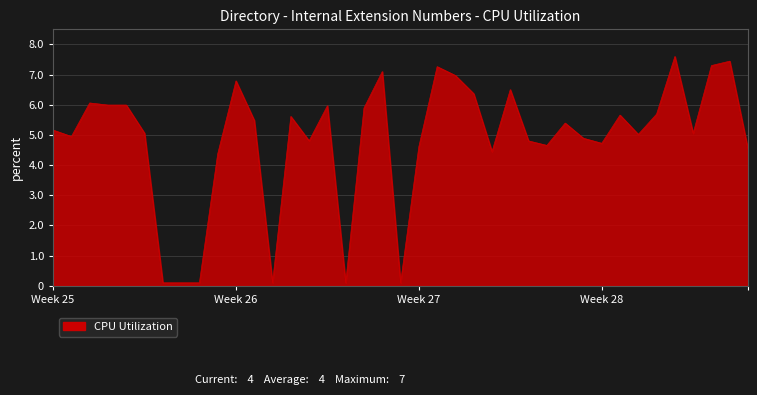

What is the maximum value shown in the chart?

7.6